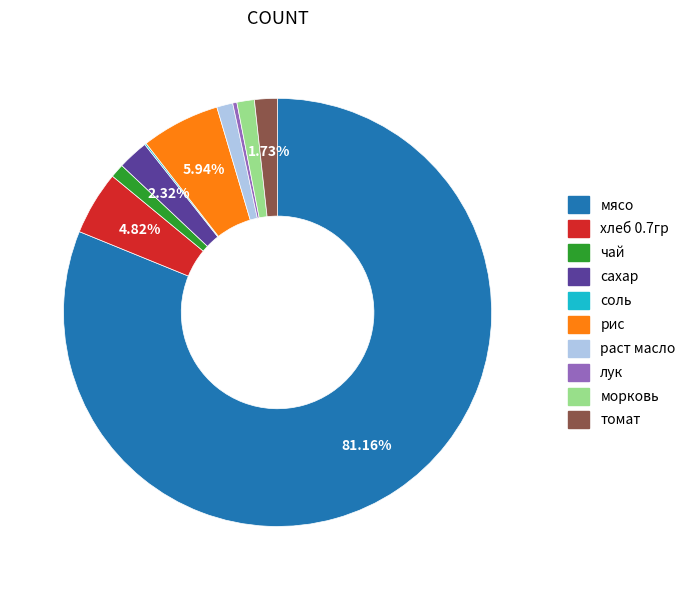

Combined, do томат and сахар account for over 50%?

No